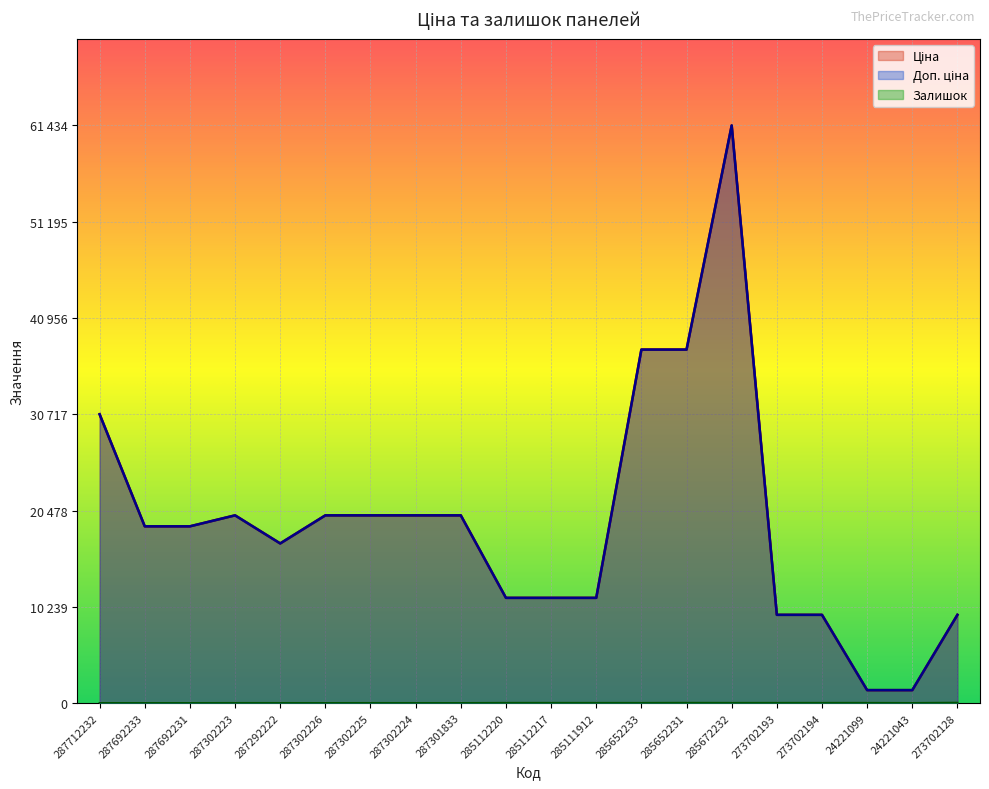

What is the average value of the Залишок series?

10.4